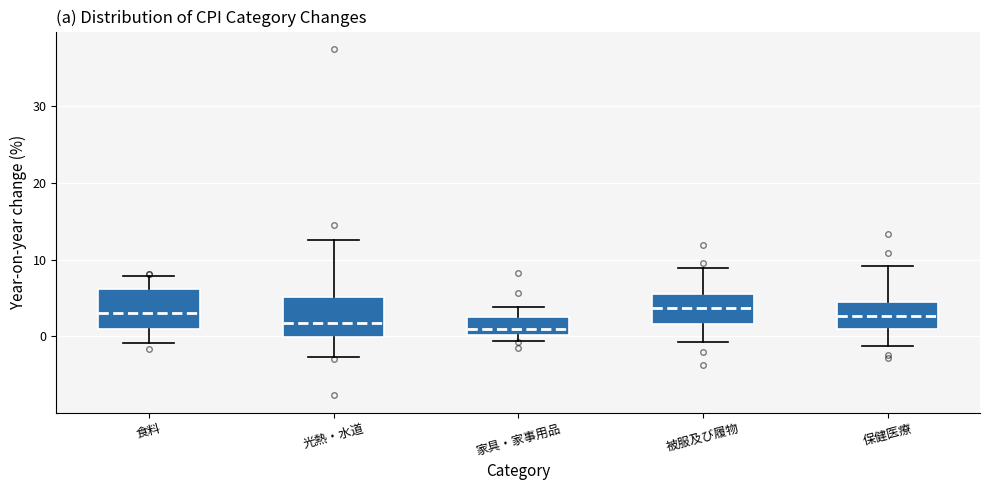

Reading left to right, transcribe this box plot: for each box, give where its median line is, the range the box spans, and where its two whiskers end, as read against the y-axis. The values are not printed on the chart, so give them approximately, as read against the axis.

食料: median 3, box 1 to 6, whiskers -1 to 8
光熱・水道: median 2, box 0 to 5, whiskers -3 to 13
家具・家事用品: median 1, box 0 to 3, whiskers -1 to 4
被服及び履物: median 4, box 2 to 6, whiskers -1 to 9
保健医療: median 3, box 1 to 4, whiskers -1 to 9